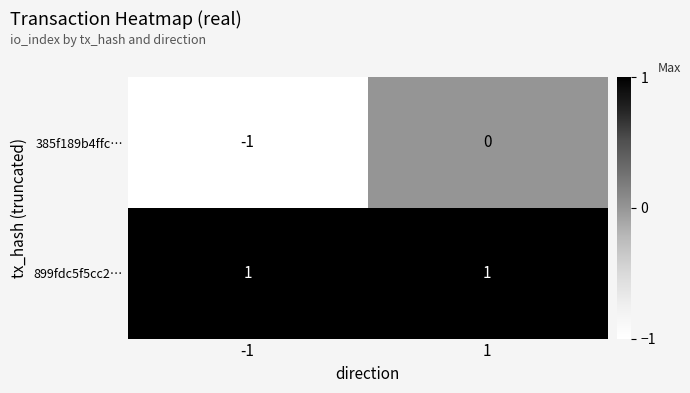

The 385f189b4ffc… series shows 0 at 1. True or false?

True